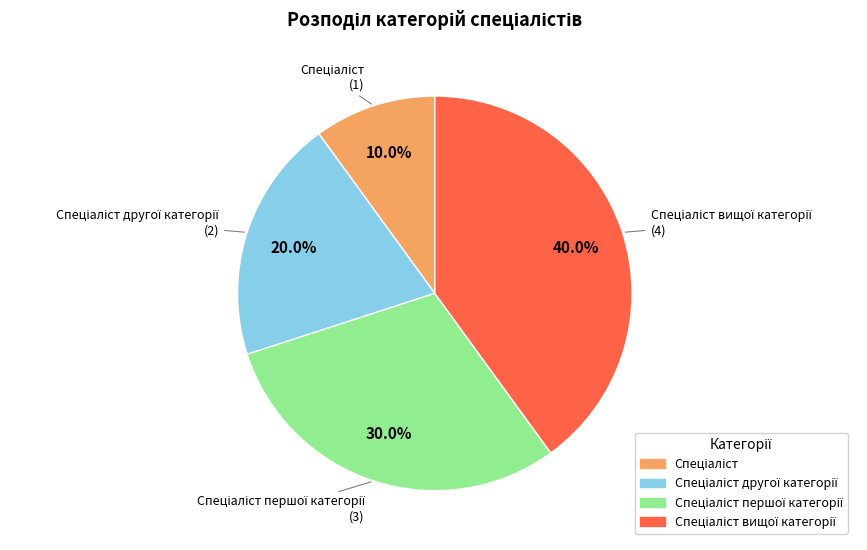

Does any single category account for the majority?

No